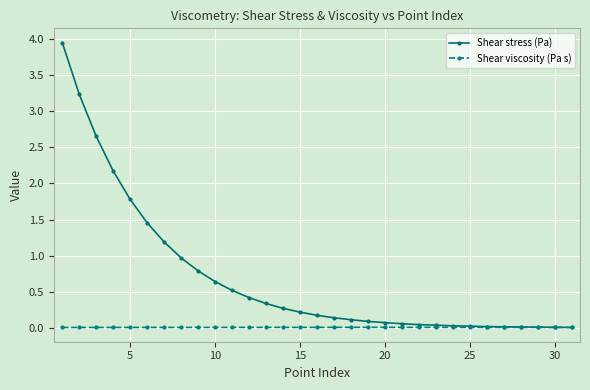

List the series in order of their peak value, highest first.

Shear stress (Pa), Shear viscosity (Pa s)